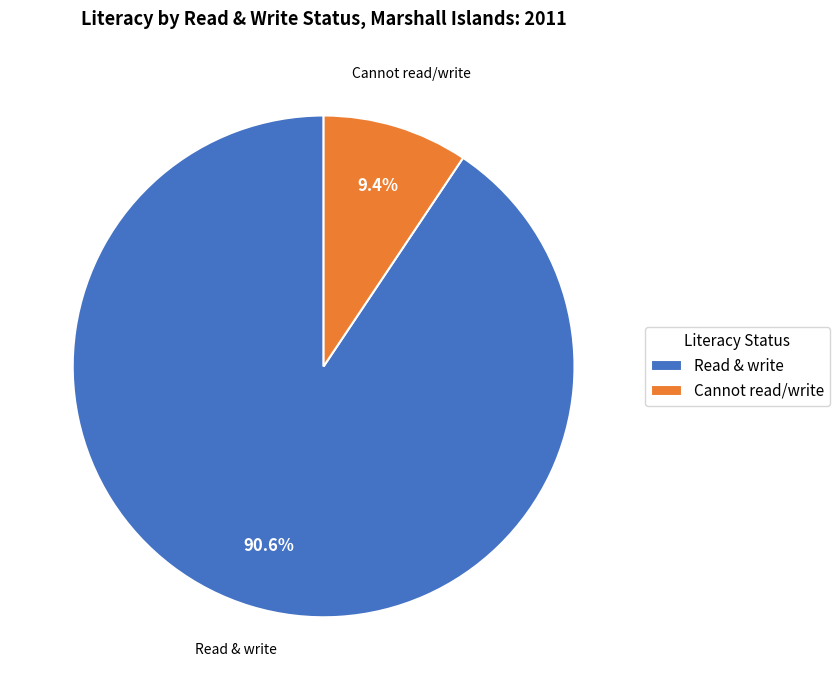

Which slice is the largest?

Read & write